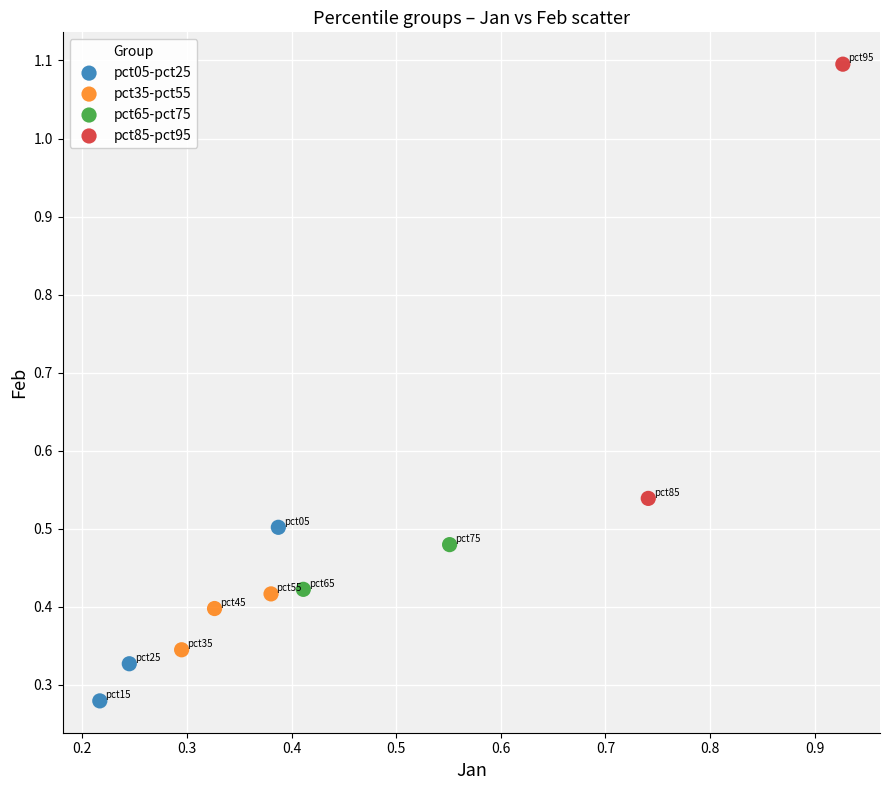

What are all the series names shown in the legend?

pct05-pct25, pct35-pct55, pct65-pct75, pct85-pct95